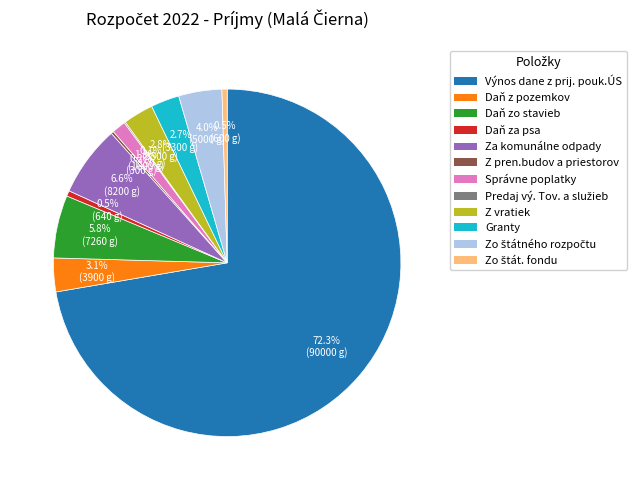

Is the sum of Daň za psa and Granty greater than half?

No